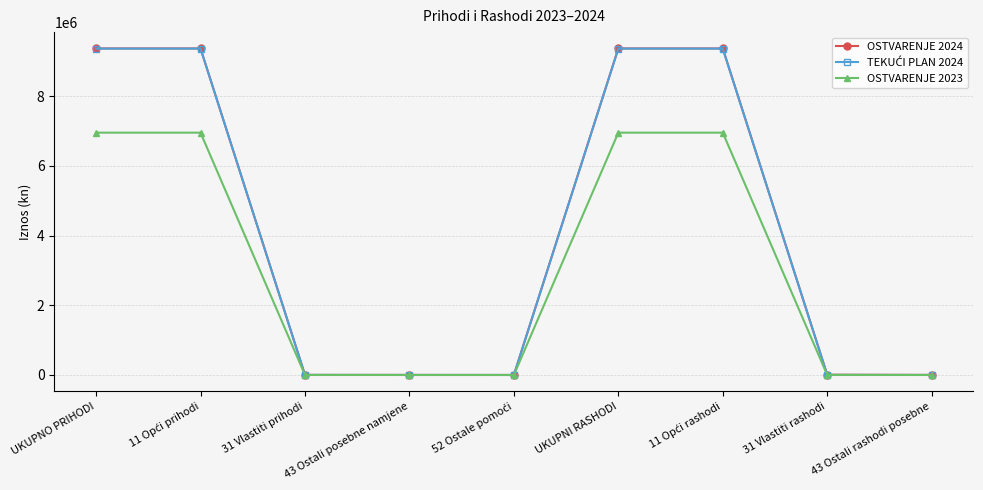

The value of OSTVARENJE 2023 at UKUPNI RASHODI is 6950843.1. True or false?

True